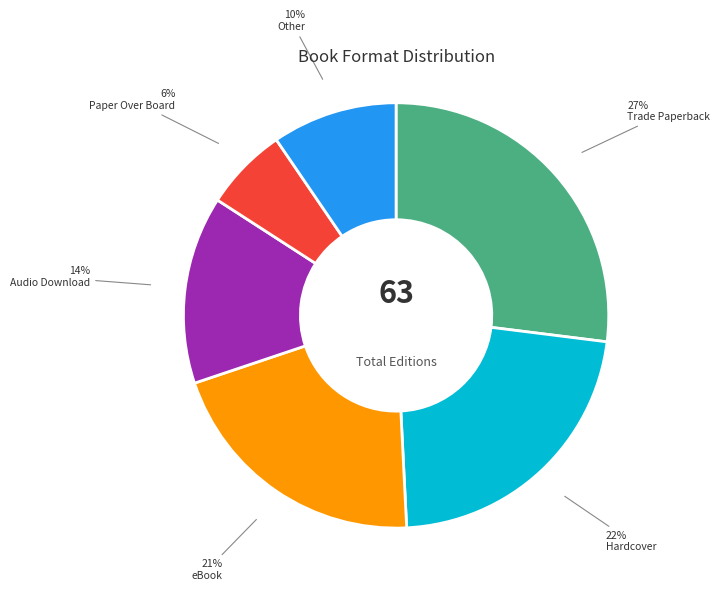

How many segments does this pie chart have?

6